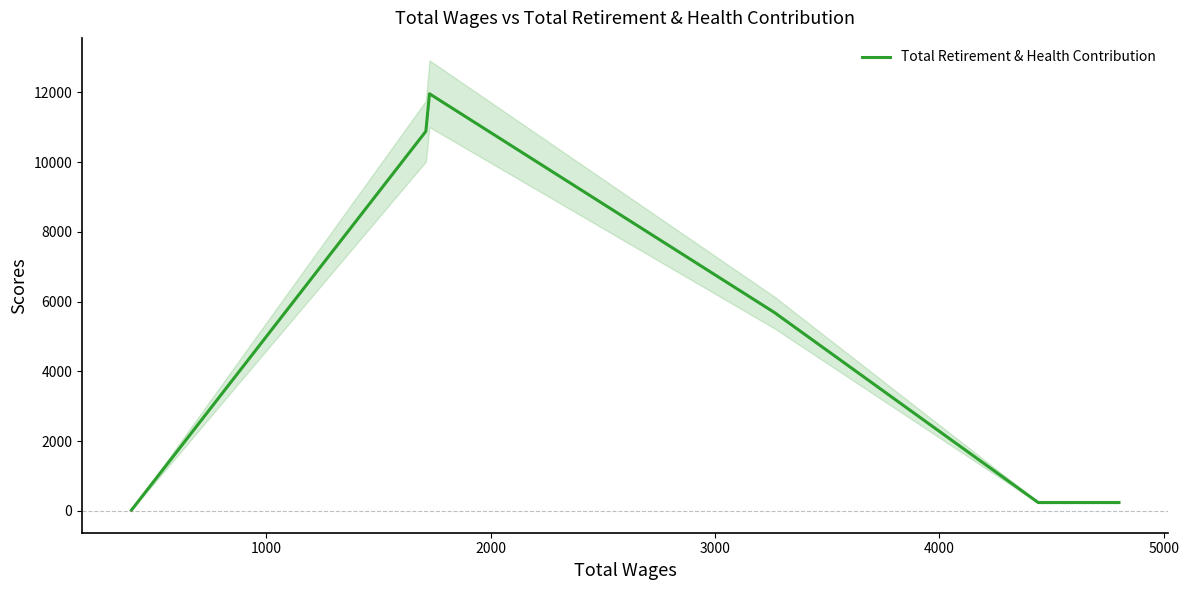

How many data points are less than 240?

1